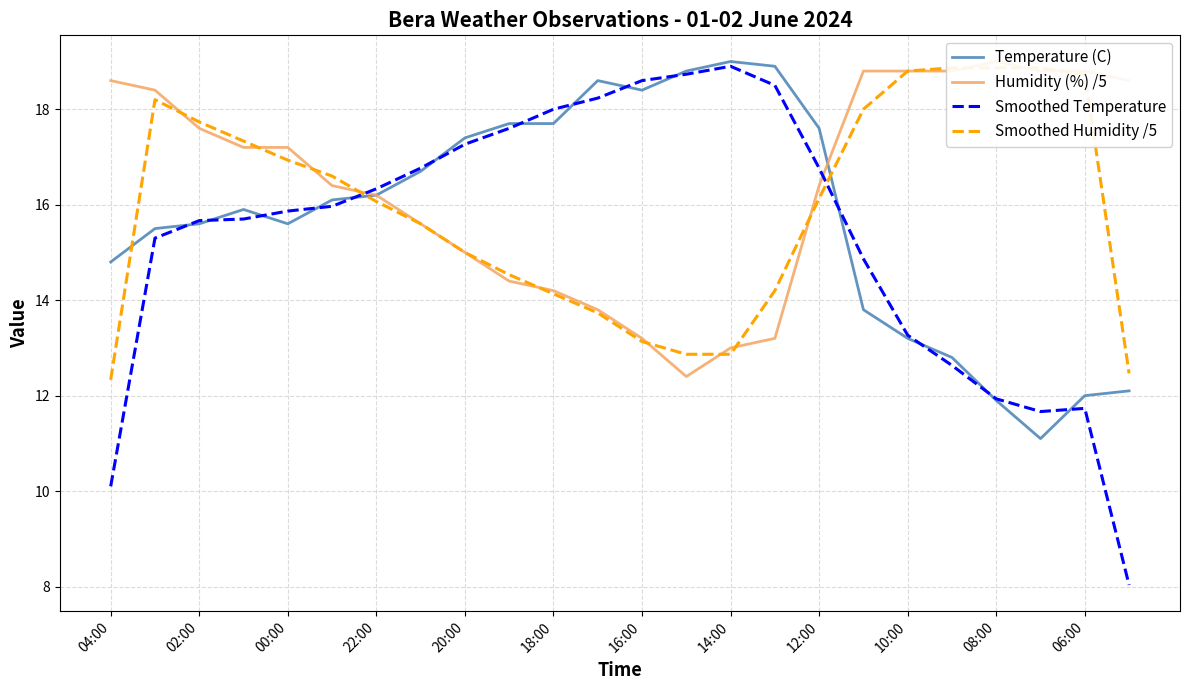

What is the approximate value of Temperature (C) at 15?

18.9